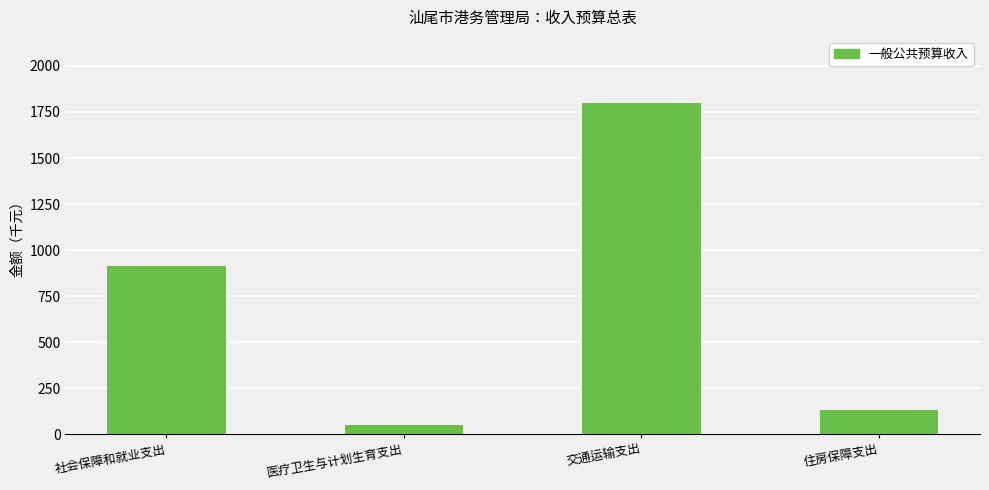

What is the difference between the maximum and minimum values?

1747